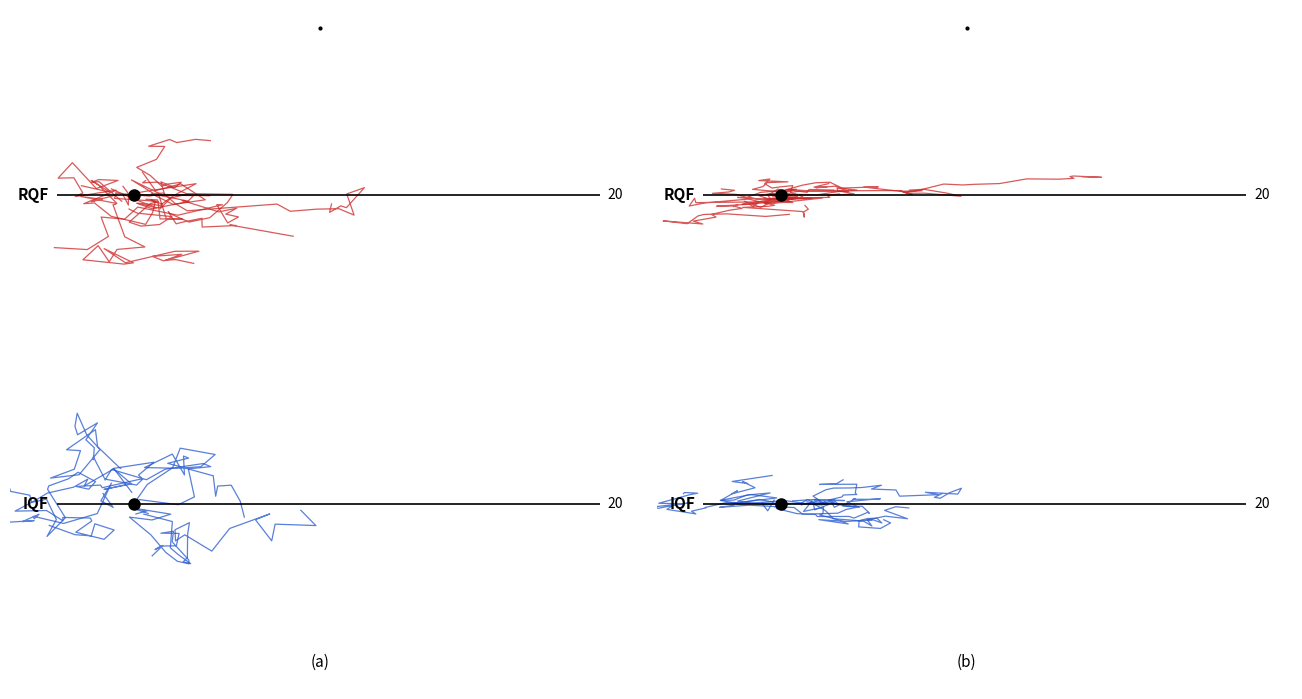

True or false: IQF and RQF cross at least once.

False